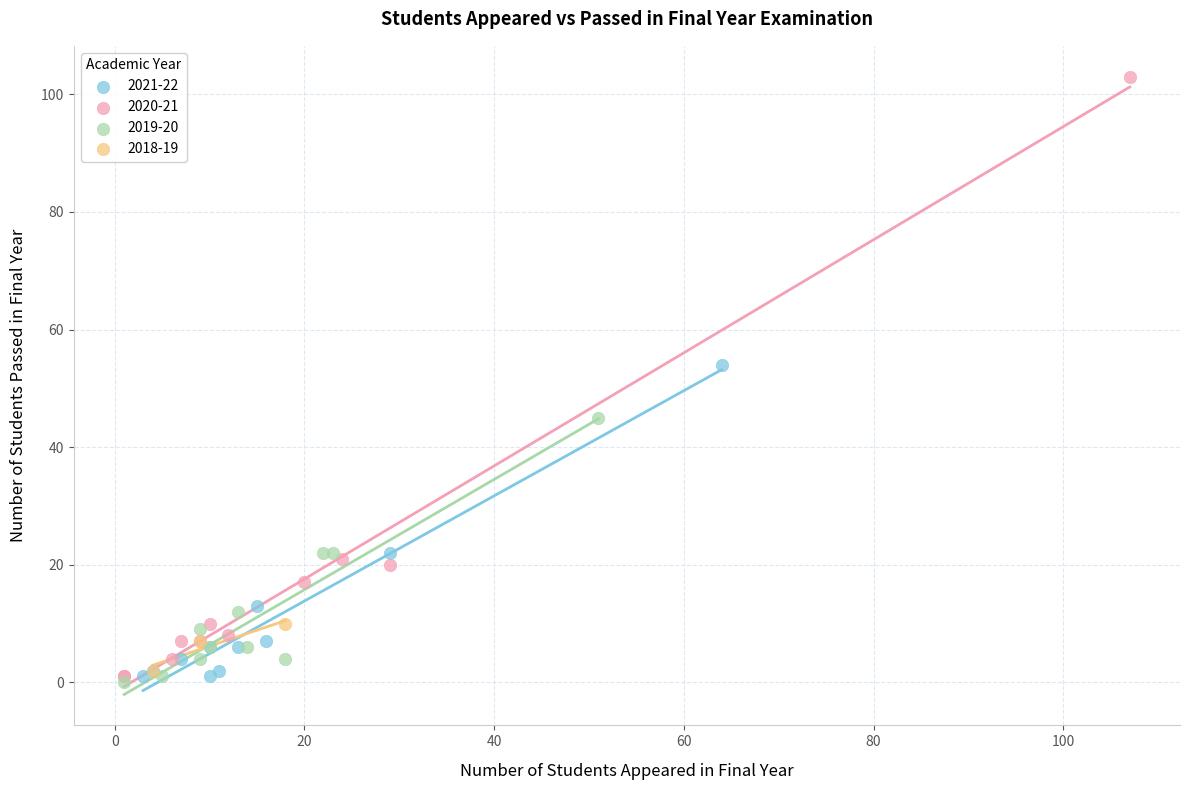

Which series has the widest spread of Y values?

2020-21